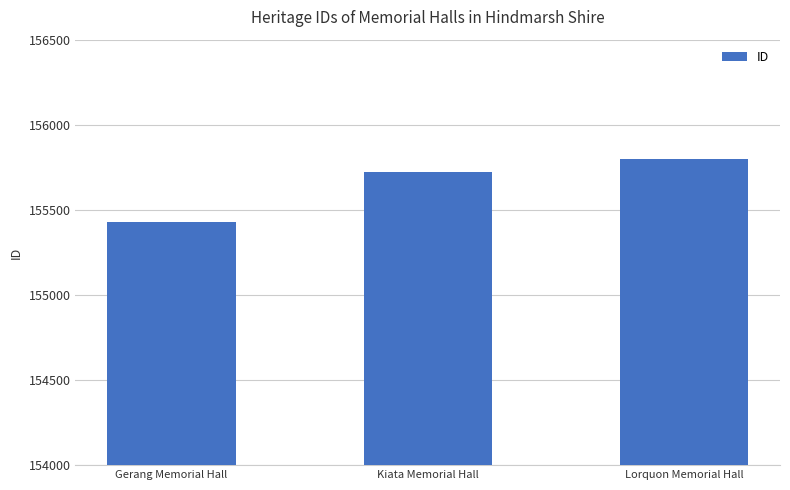

Where is the data nearest to the value 155613?

Kiata Memorial Hall